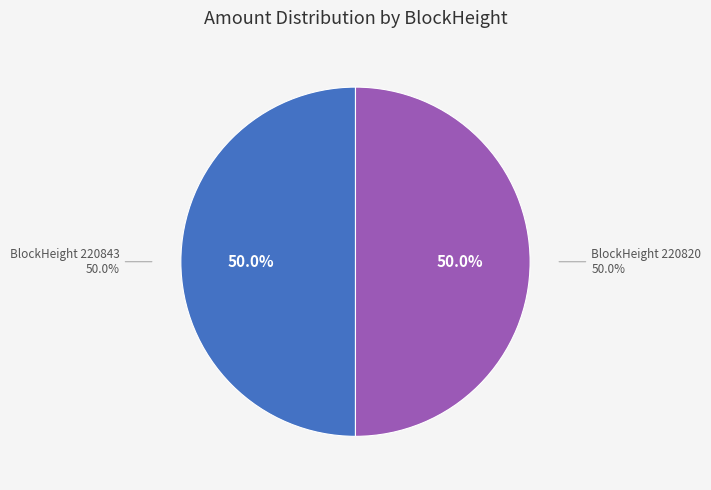

True or false: 220843 accounts for 1% of the total.

False